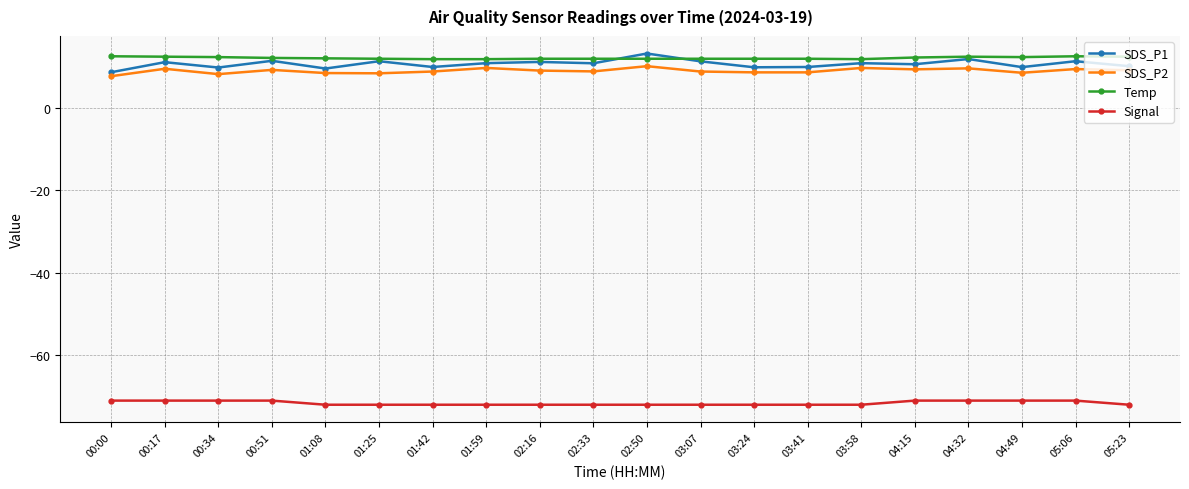

What is the maximum value shown in the chart?

13.2